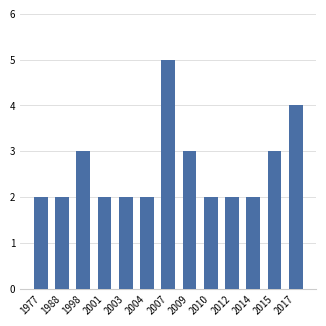

Is it true that the value at 2012 is 2?

True